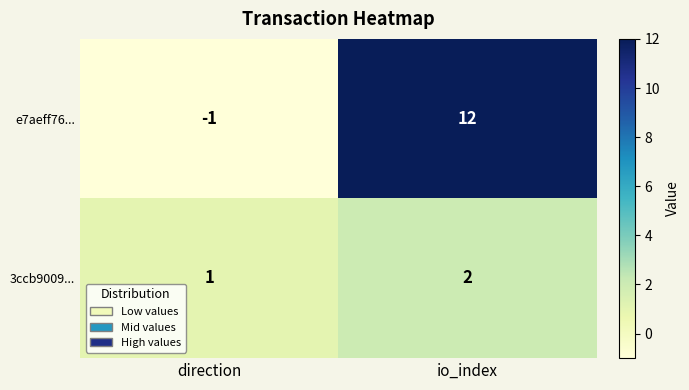

What is the spread (max minus min) of values at direction?

2